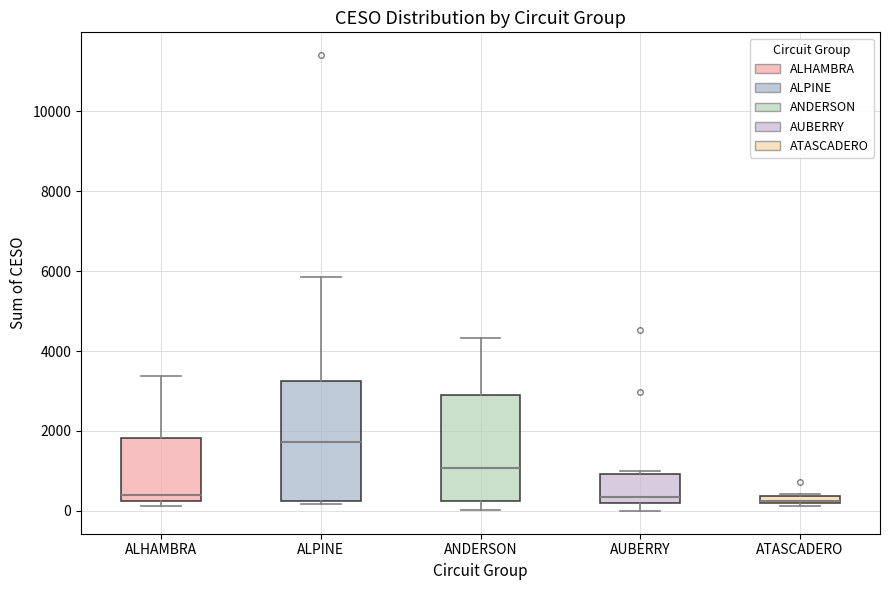

Which box is the tallest, from its lower edge to its upper edge?

ALPINE